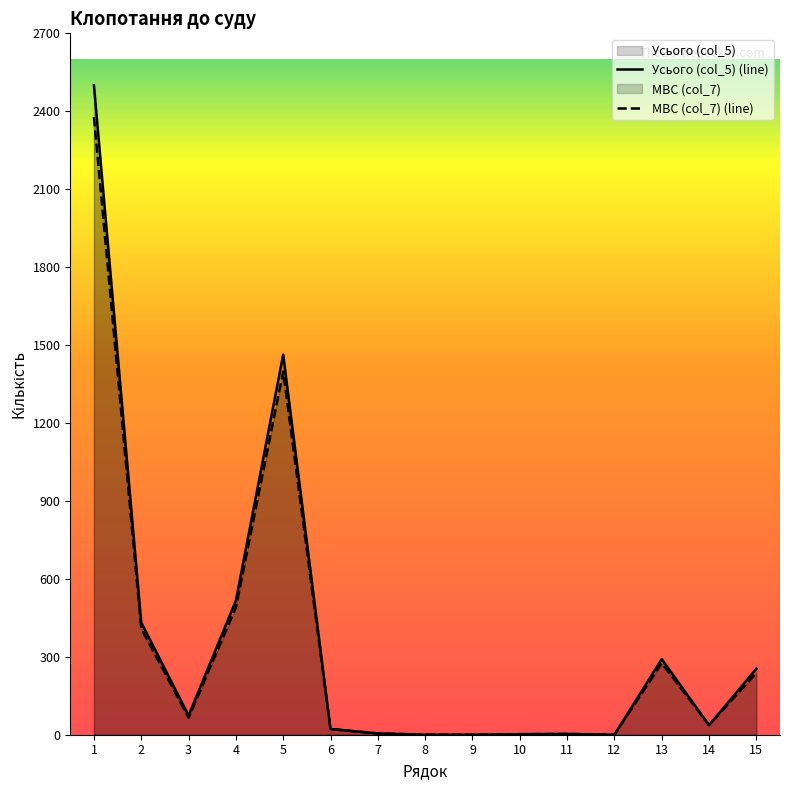

How many values in the МВС (col_7) series are below 37?

7